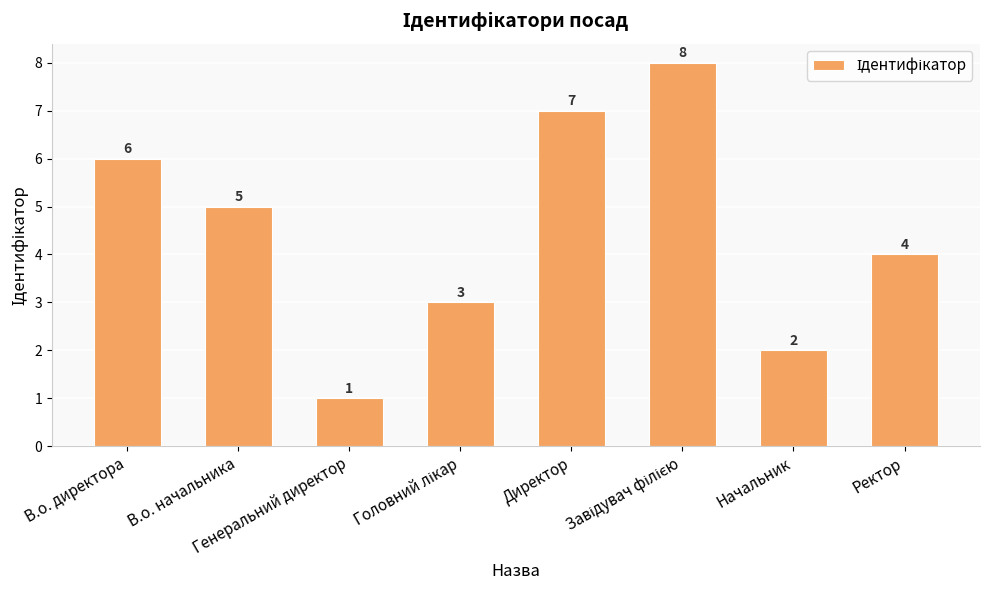

What is the value of the 2nd bar from the left?

5